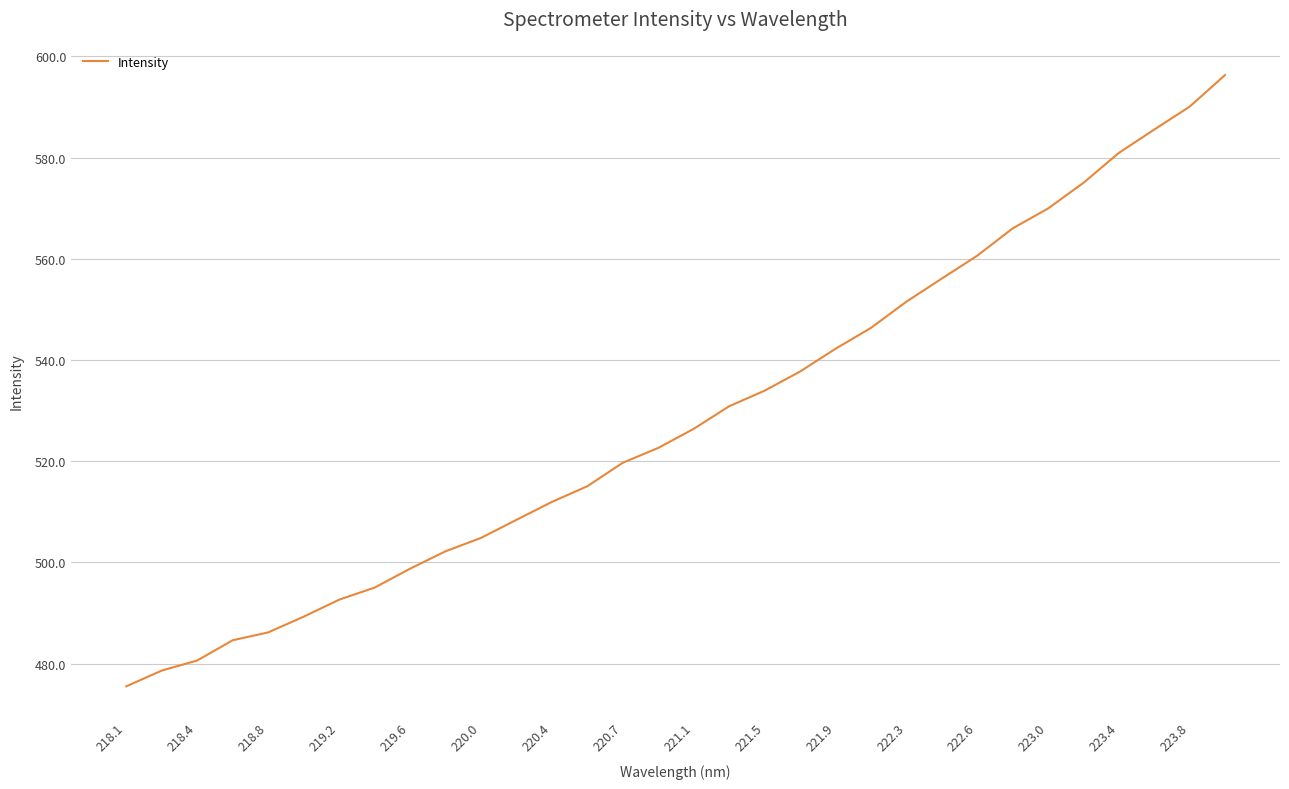

What is the difference between the maximum and minimum values?

120.8